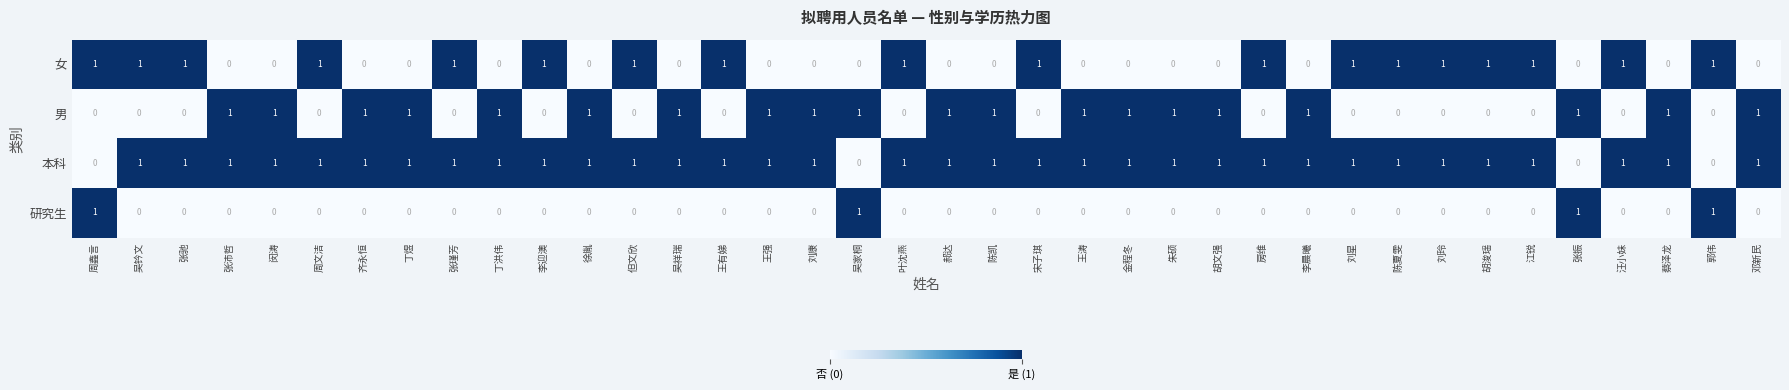

The 本科 series shows 1 at 张瑾芳. True or false?

True